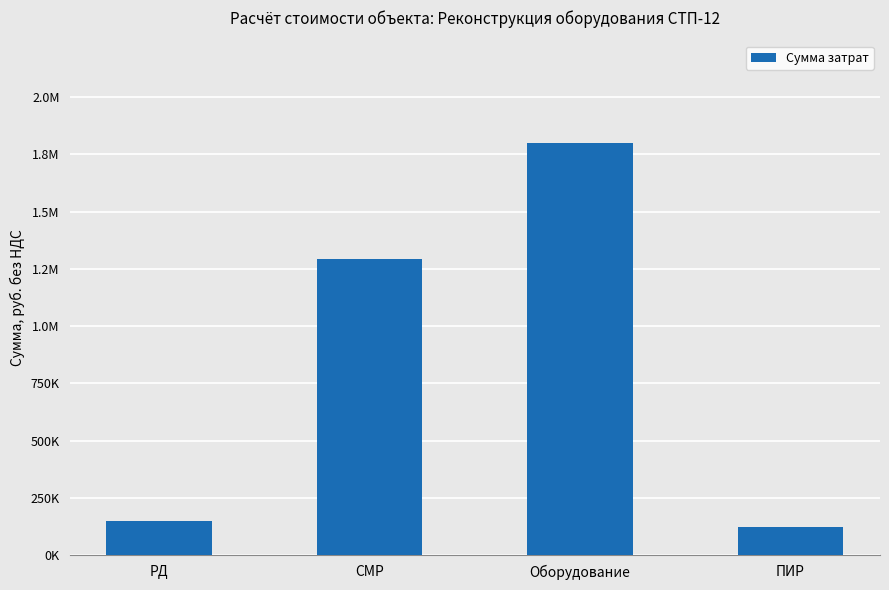

What is the sum of all values?

3361444.8